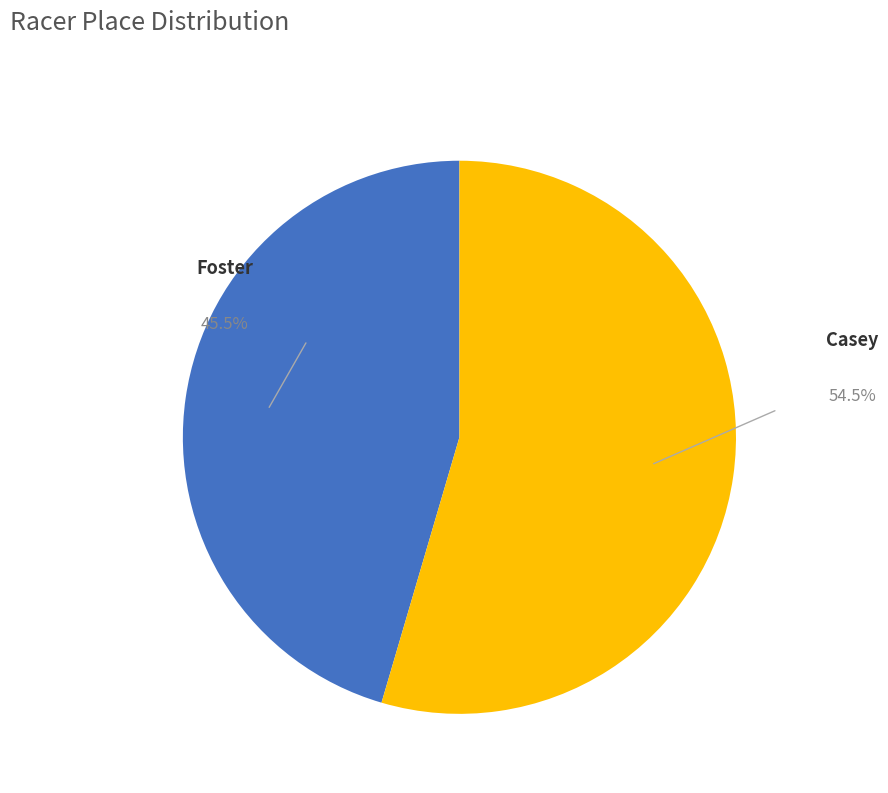

Is there any slice that represents more than half of the pie?

Yes